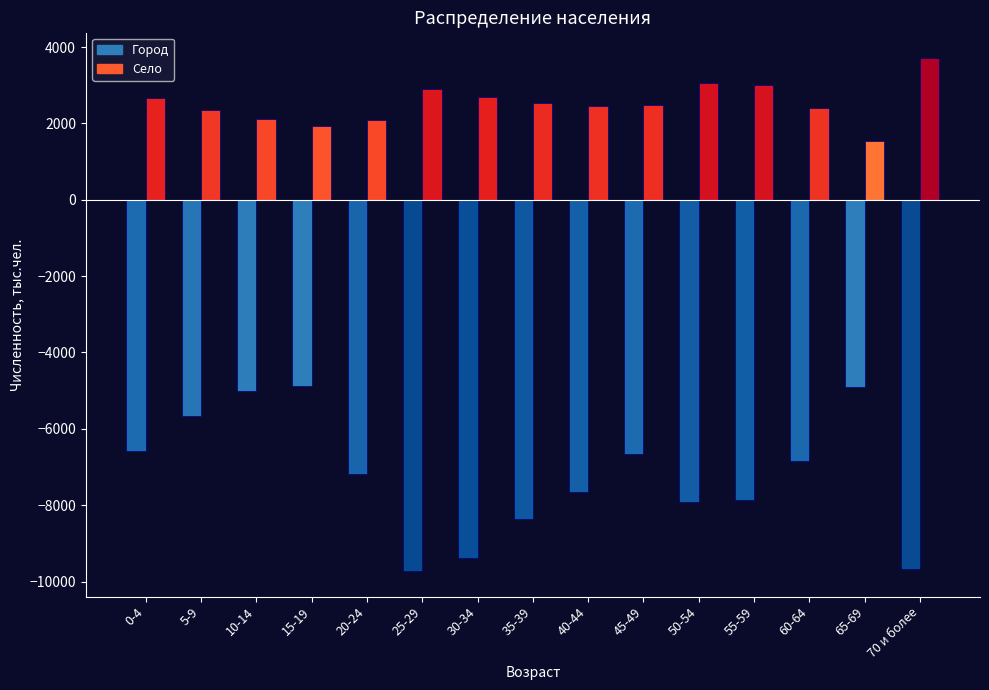

What value does the Город series have at 55-59?

-7864